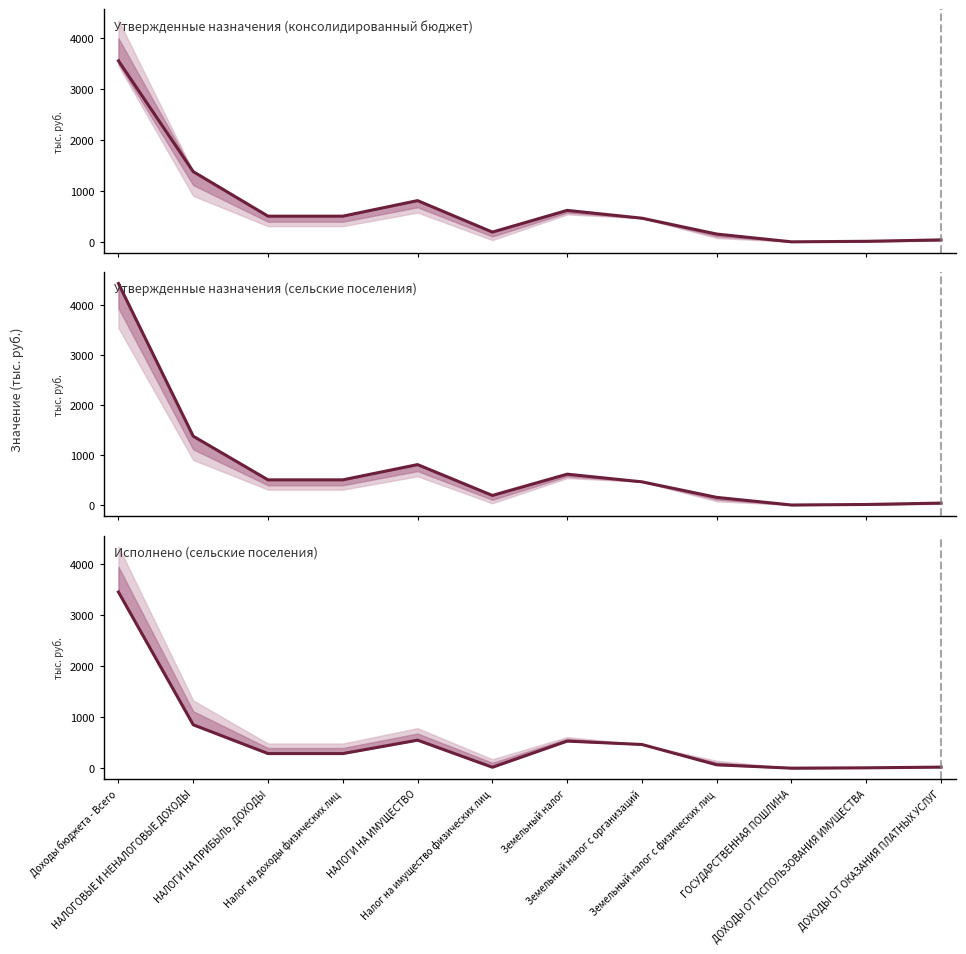

Rank the series by their maximum value, from lowest to highest.

Исполнено (сельские поселения), Утвержденные назначения (консолидированный бюджет), Утвержденные назначения (сельские поселения)